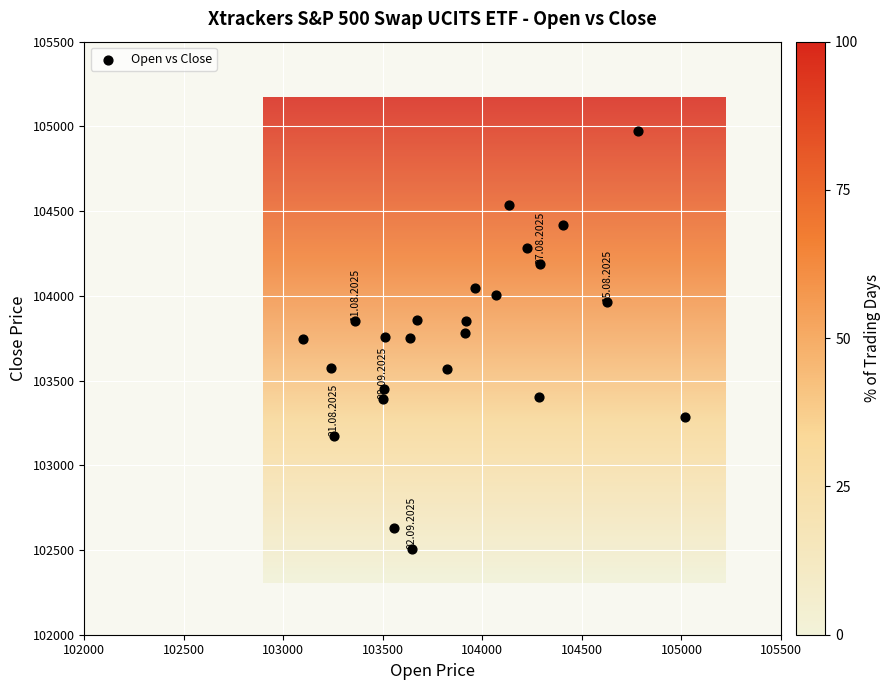

What is the range of X values (max minus min)?

1922